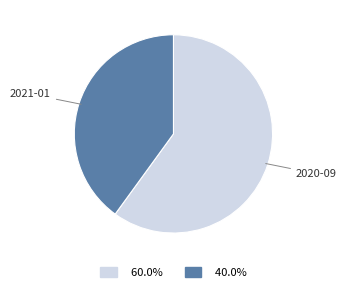

What is the smallest slice in the pie chart?

2021-01